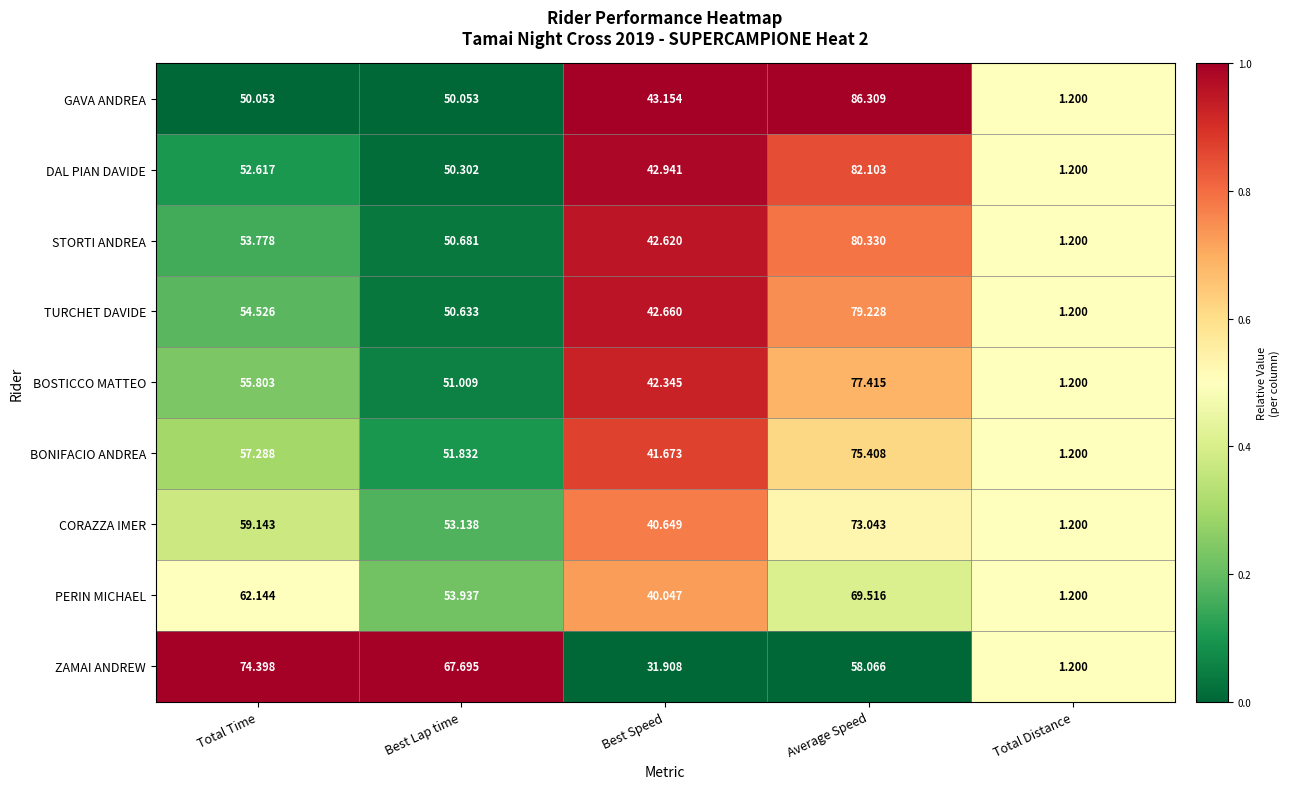

List the series in order of their peak value, highest first.

GAVA ANDREA, DAL PIAN DAVIDE, STORTI ANDREA, TURCHET DAVIDE, BOSTICCO MATTEO, BONIFACIO ANDREA, ZAMAI ANDREW, CORAZZA IMER, PERIN MICHAEL